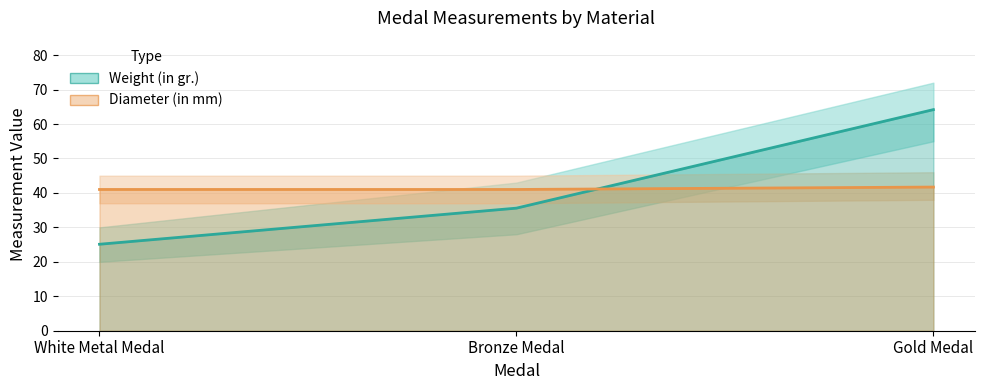

What is the label of the 2nd point from the left?

Bronze Medal